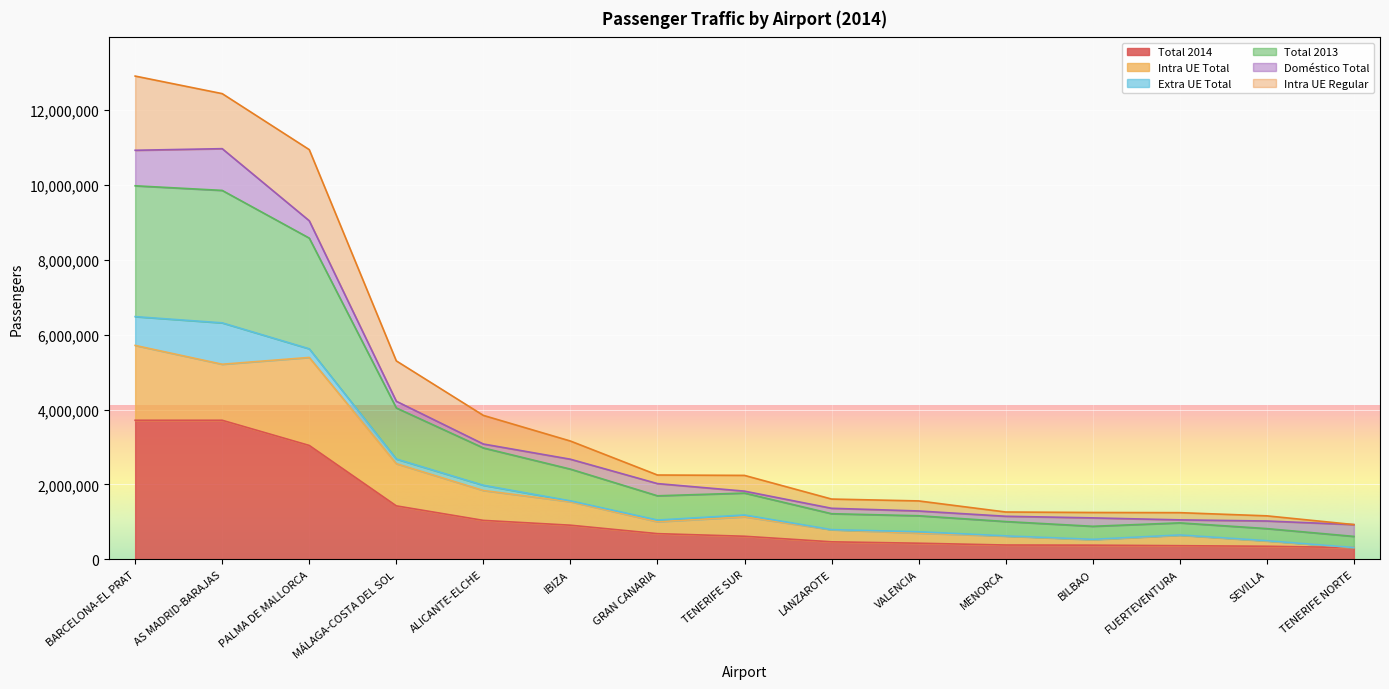

Where is the first local minimum for Intra UE Regular?

AS MADRID-BARAJAS